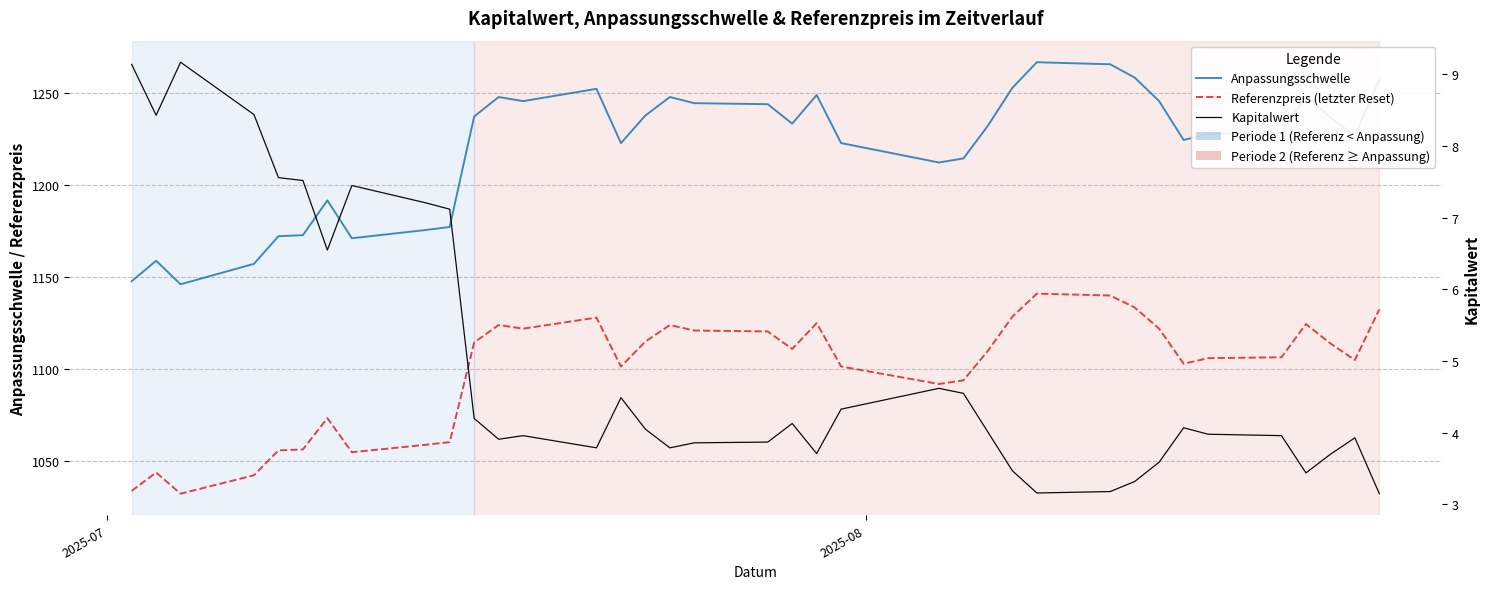

True or false: Kapitalwert and Anpassungsschwelle intersect in this chart.

False